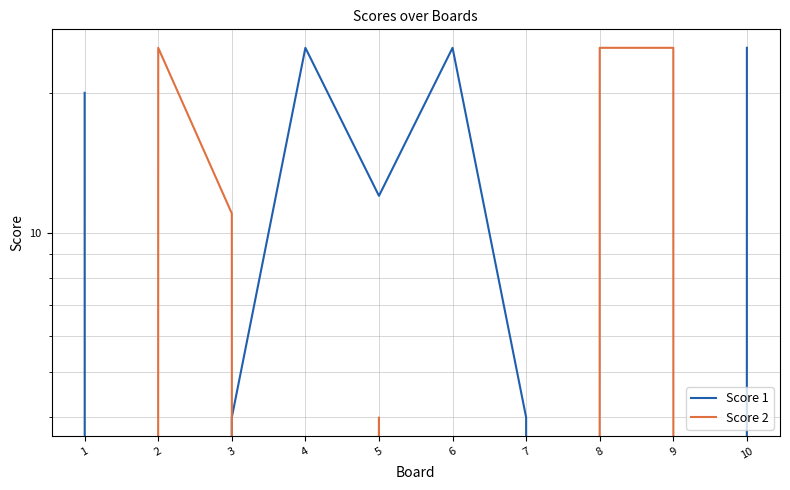

How many values in the Score 2 series exceed 4?

4